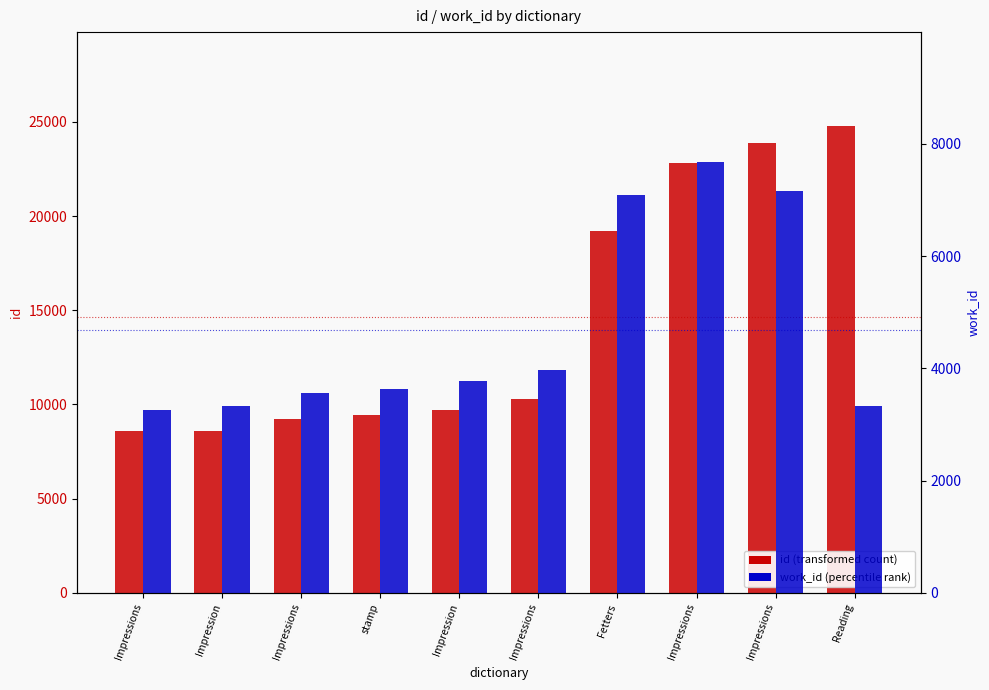

True or false: id has a value of 26522 at Fetters.

False